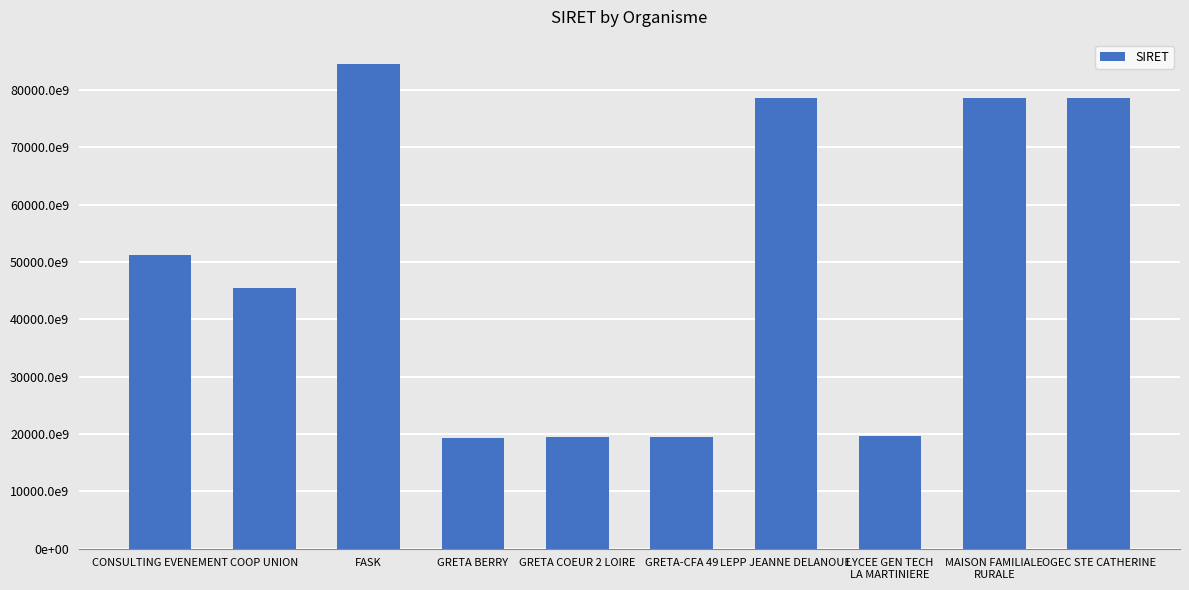

Which label corresponds to the largest value in the chart?

FASK